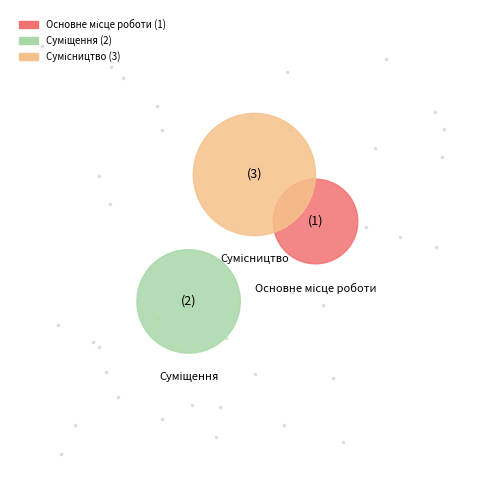

Rank the categories by value from lowest to highest.

Основне місце роботи, Суміщення, Сумісництво